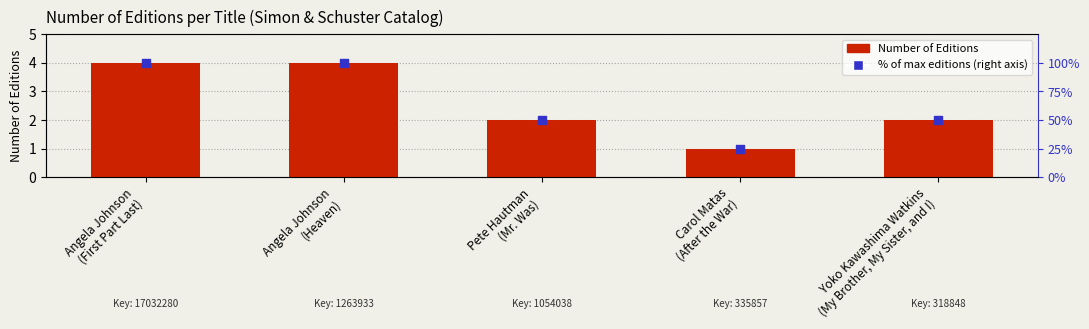

Which series has the widest spread of Y values?

% of max editions